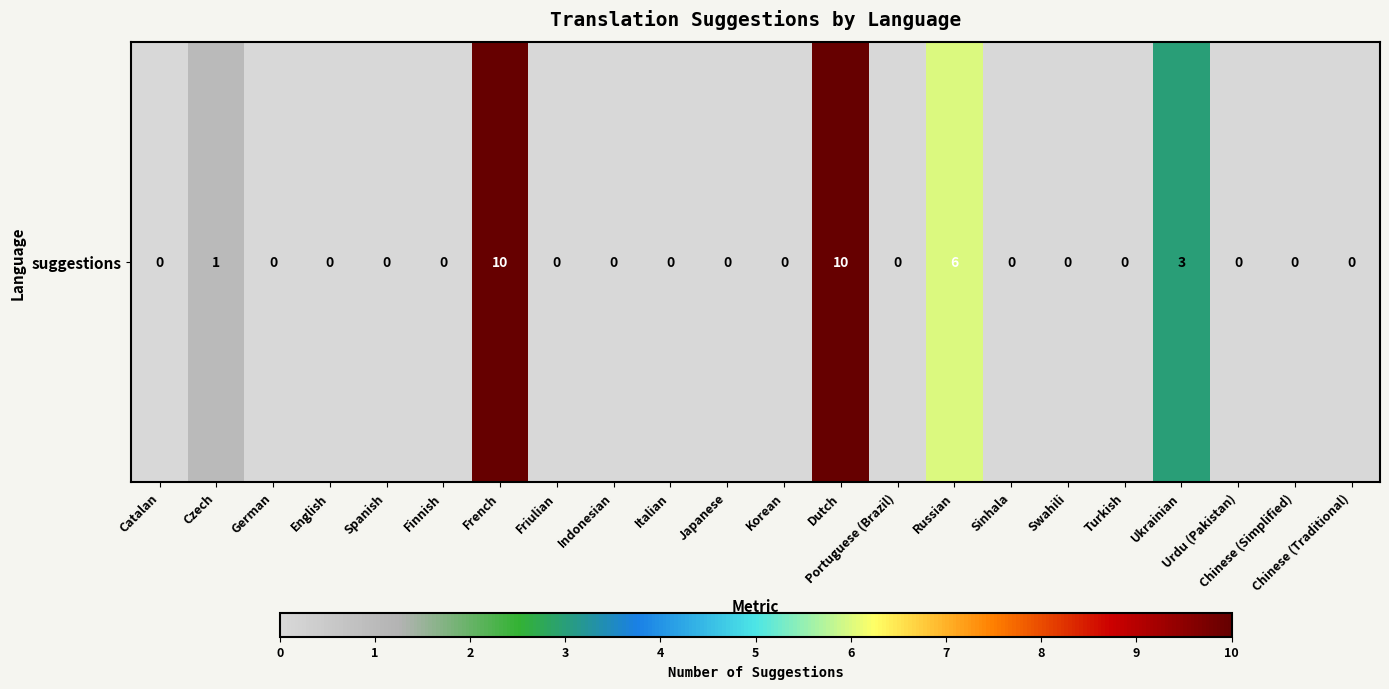

What is the sum of the values at French and Turkish?

10